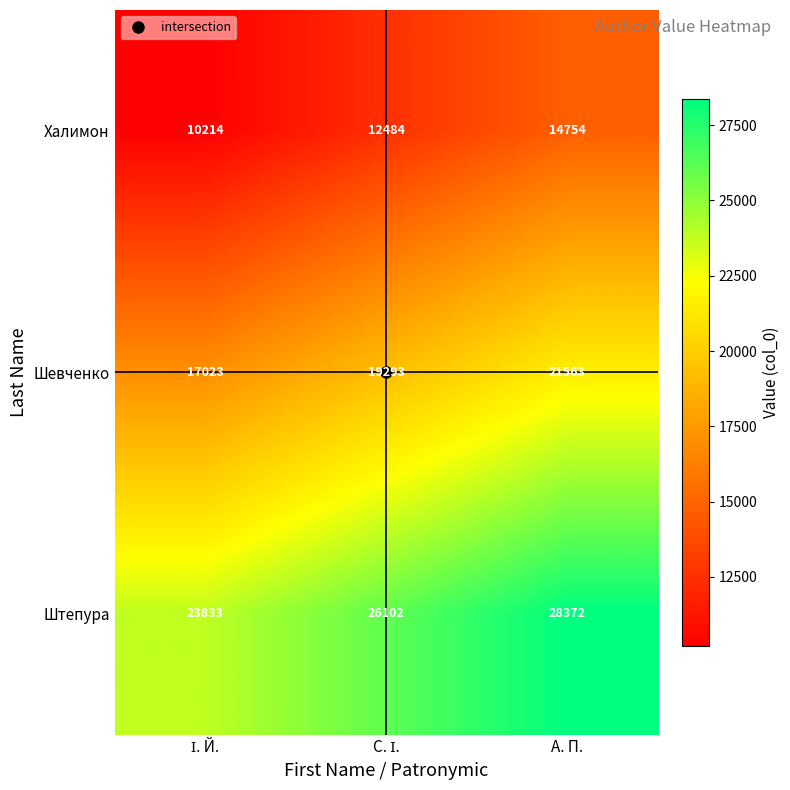

Count the Халимон values in the range 10214 to 14754.

3